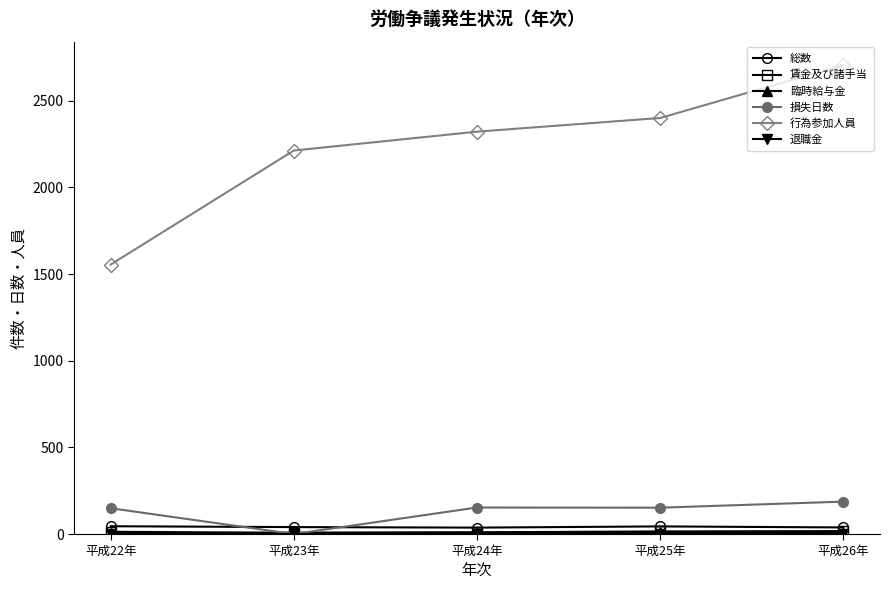

True or false: 総数 has more than 2 points higher than both neighbors.

False